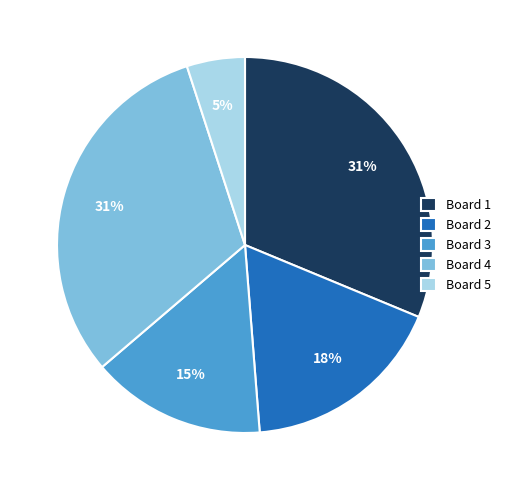

Count the number of slices in the pie.

5